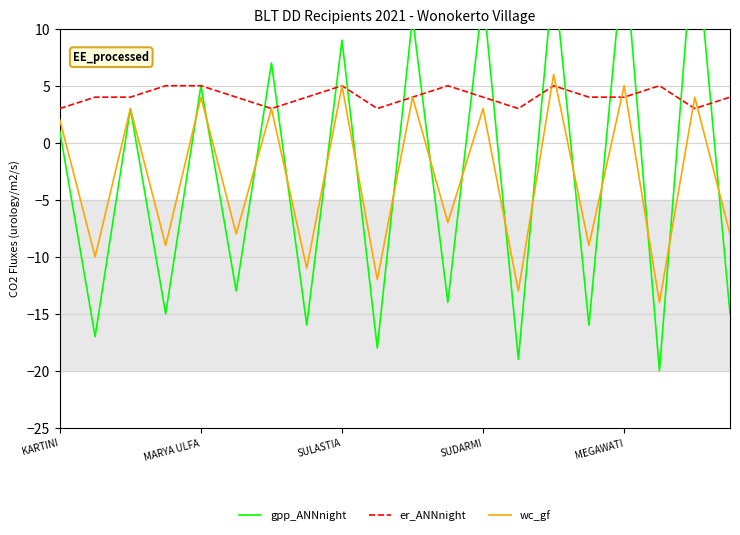

True or false: er_ANNnight has a value of 6 at MEGAWATI.

False